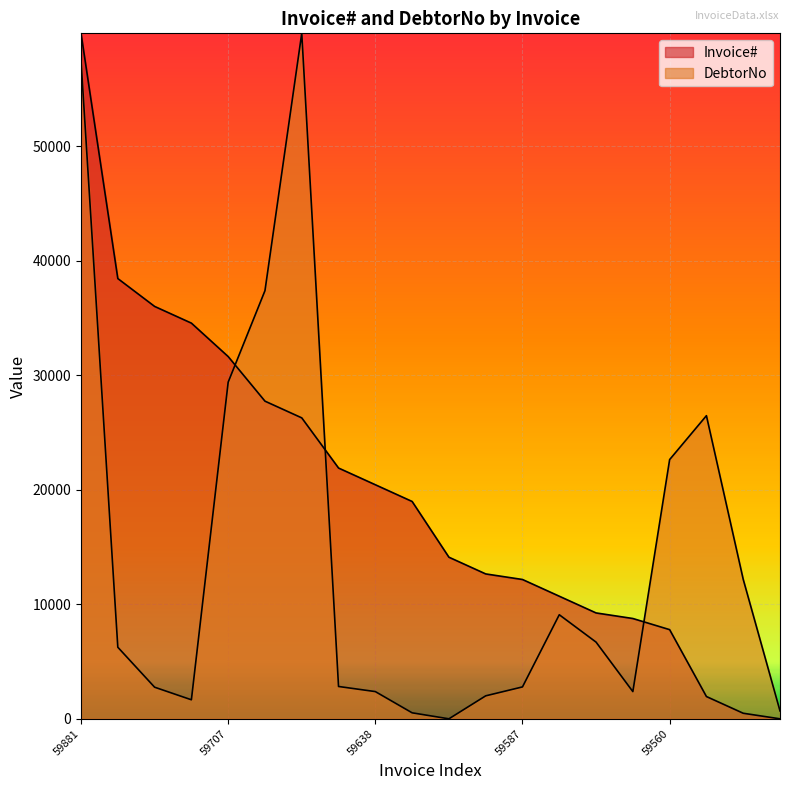

How many lines are shown in the chart?

2